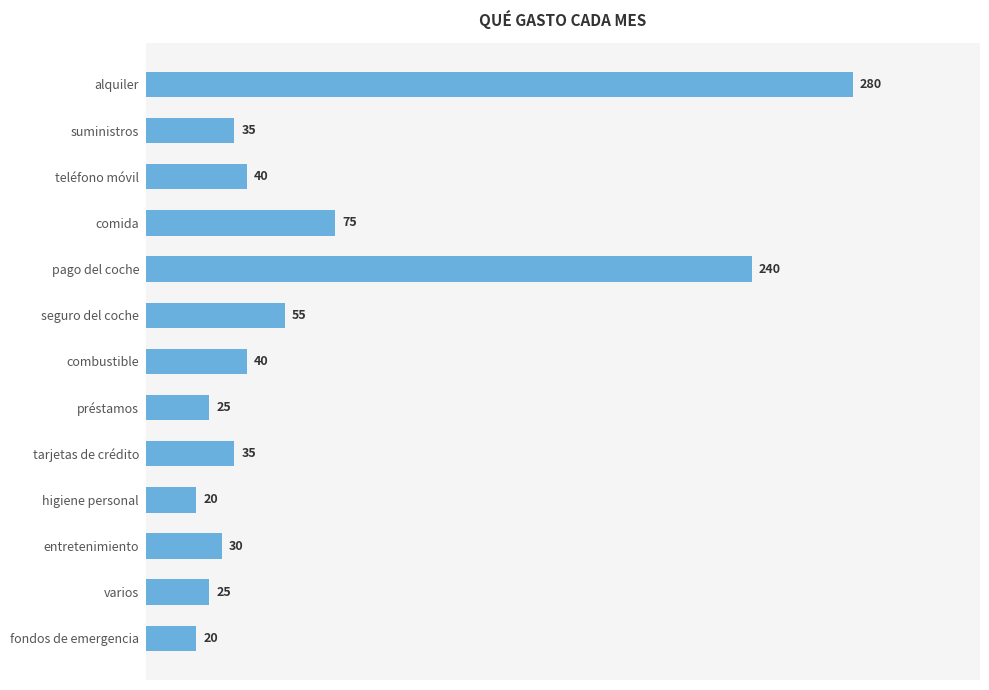

What is the maximum value shown in the chart?

280